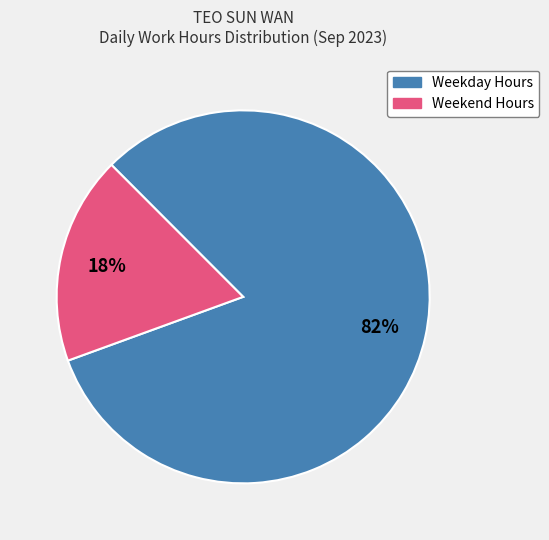

To the nearest percent, what is the average slice percentage?

50%